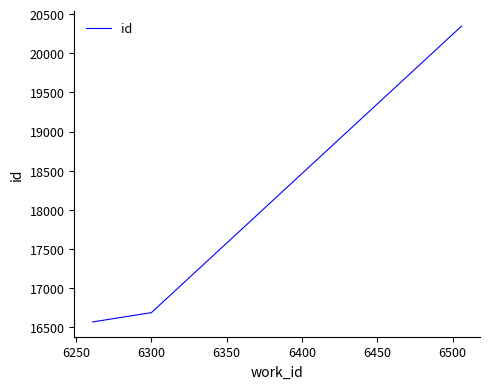

What is the average value?

17867